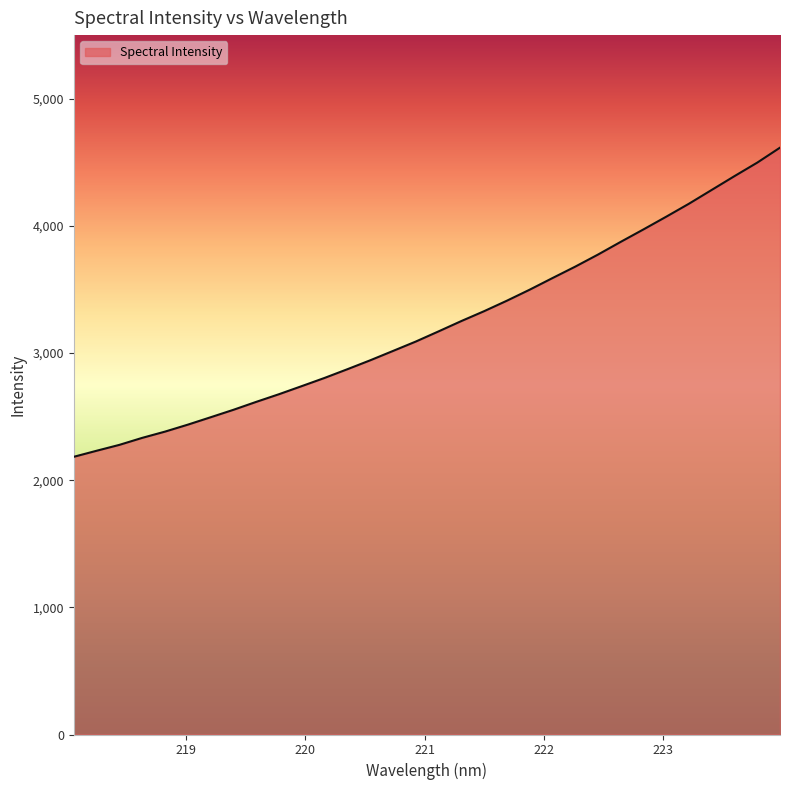

What is the difference between the second highest and second lowest values?

2265.9